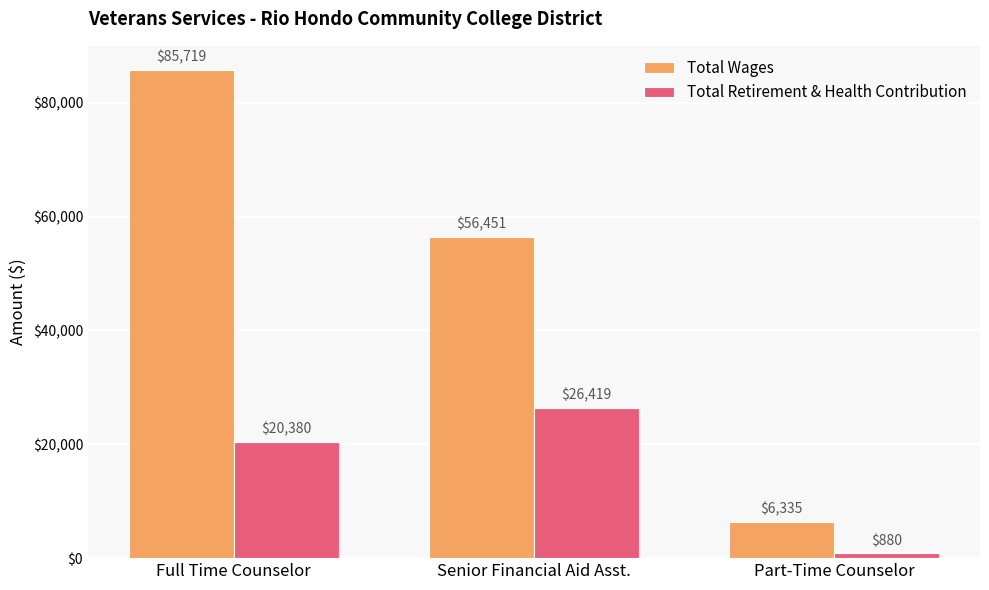

What are all the series names shown in the legend?

Total Wages, Total Retirement & Health Contribution